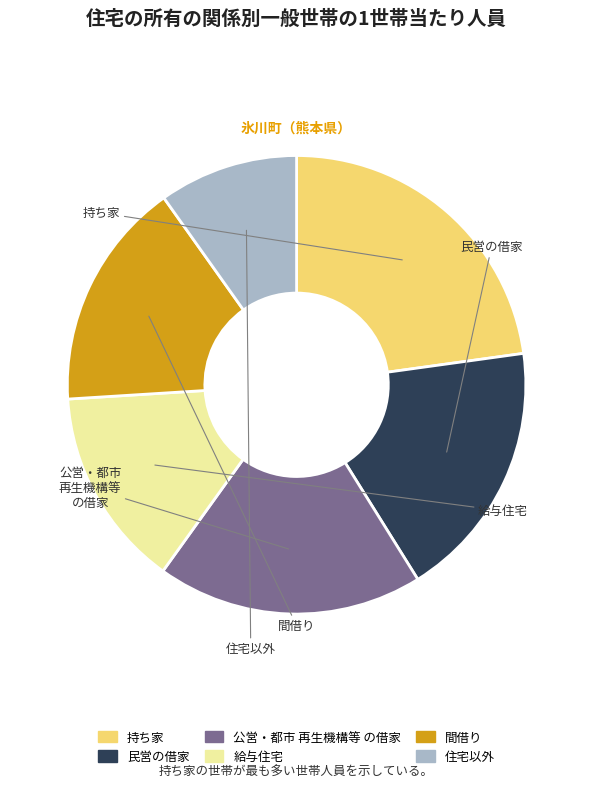

Is there any slice that represents more than half of the pie?

No